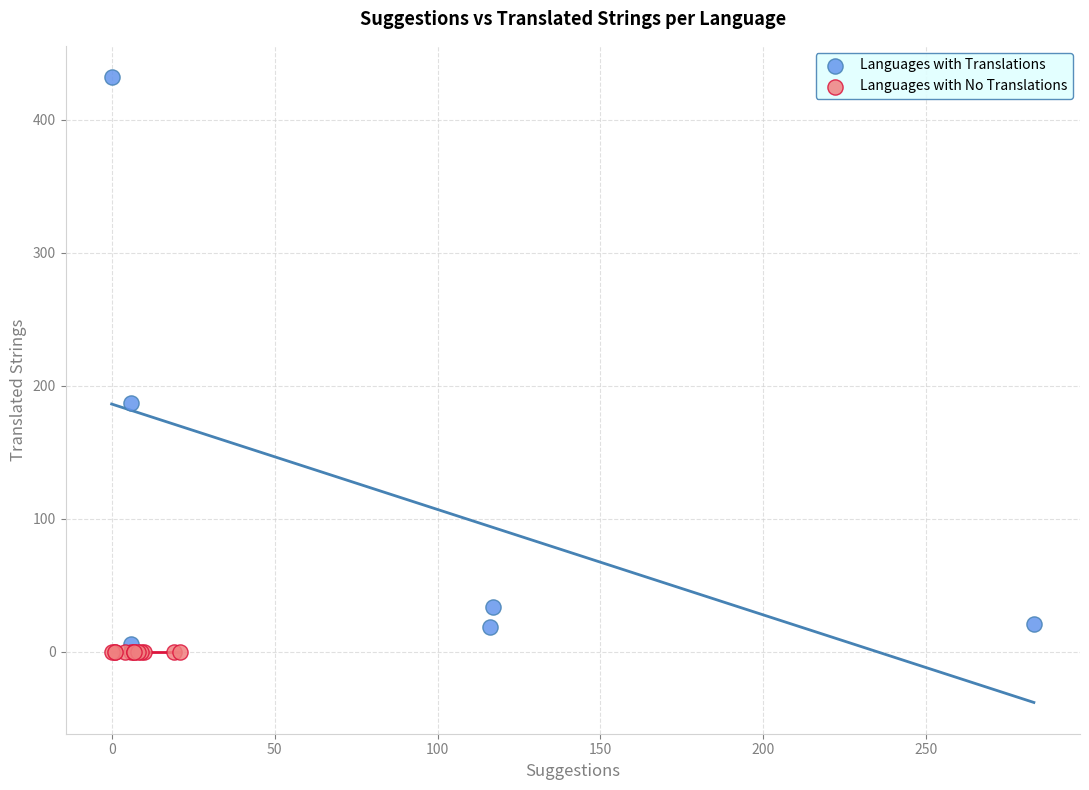

What are all the series names shown in the legend?

Languages with Translations, Languages with No Translations